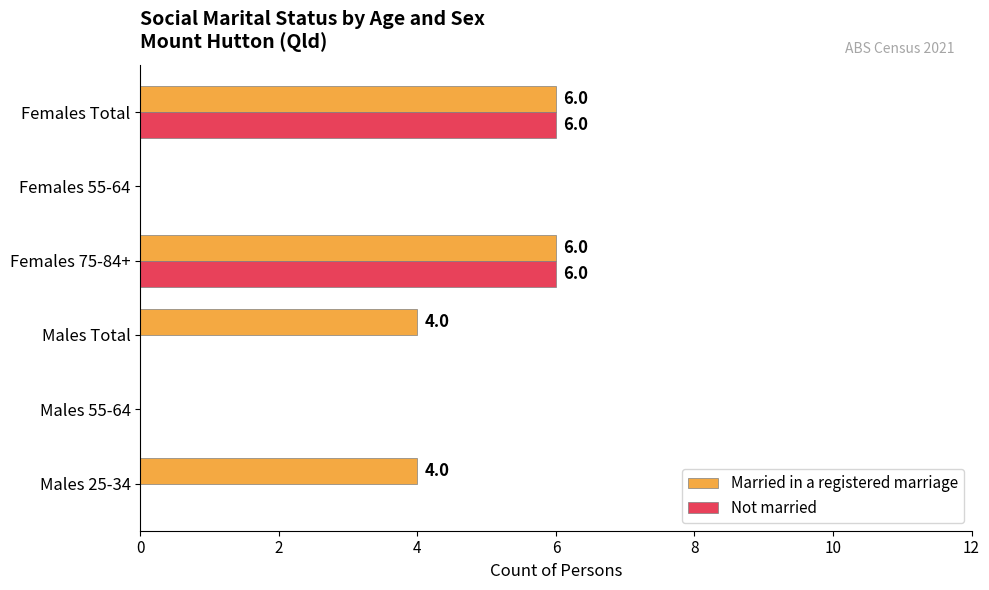

Is the value of Married in a registered marriage at Males Total greater than the value of Not married at Females 55-64?

Yes